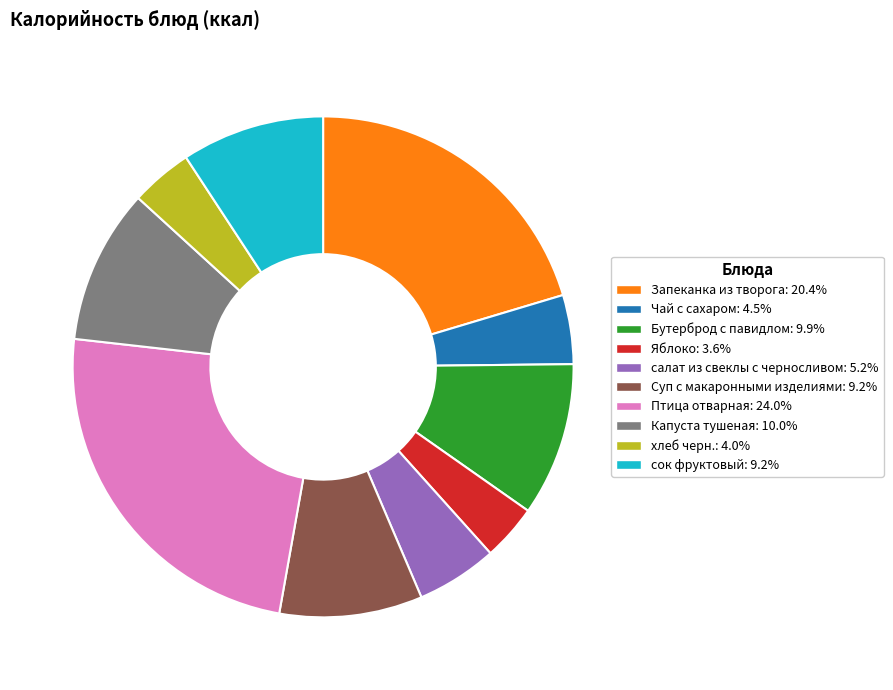

The Чай с сахаром slice represents 4% of the pie. True or false?

True